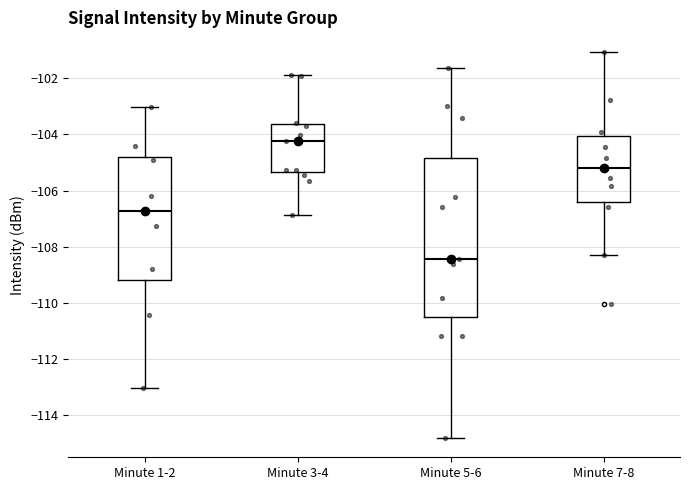

Where does the median line of the box for Minute 1-2 sit on the y-axis? The values are not printed on the chart, so give them approximately, as read against the axis.

-106.8